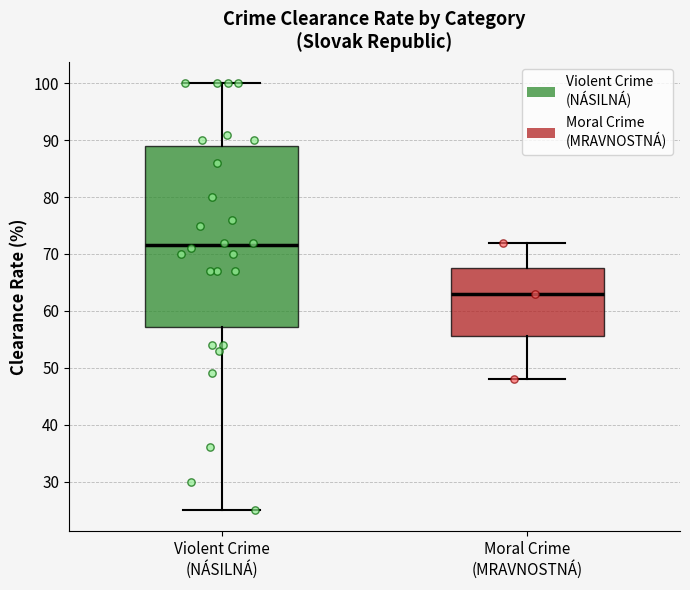

Reading left to right, read every box against the y-axis: the position of its median line, the range the box covers, and the ends of its whiskers. The values are not printed on the chart, so give them approximately, as read against the axis.

Violent Crime (NÁSILNÁ): median 72, box 57 to 89, whiskers 25 to 100
Moral Crime (MRAVNOSTNÁ): median 63, box 56 to 68, whiskers 48 to 72